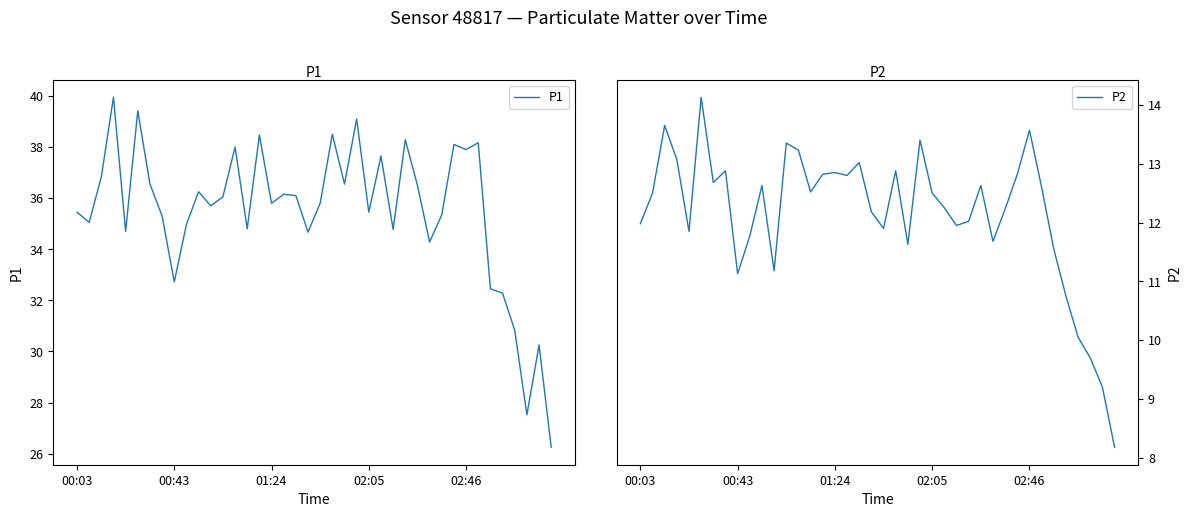

How many interior local peaks does the P1 series have?

13